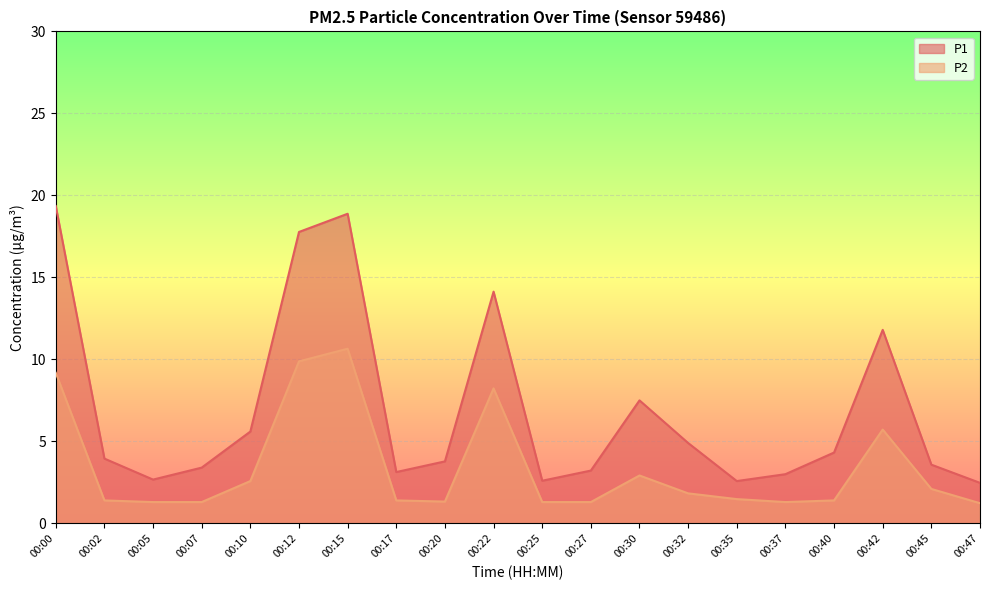

At how many categories does at least one series exceed 10?

5